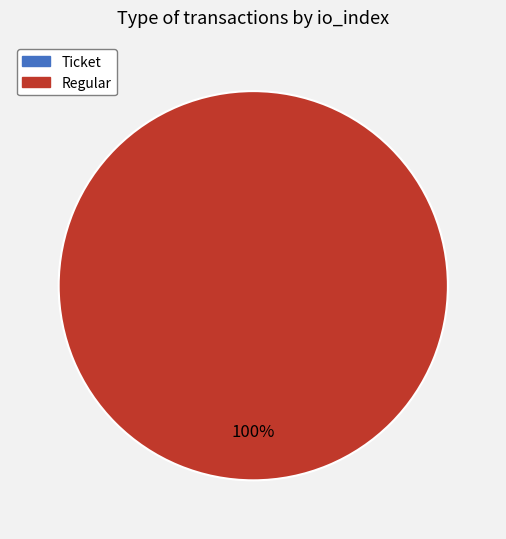

Rank the categories by value from highest to lowest.

Regular, Ticket